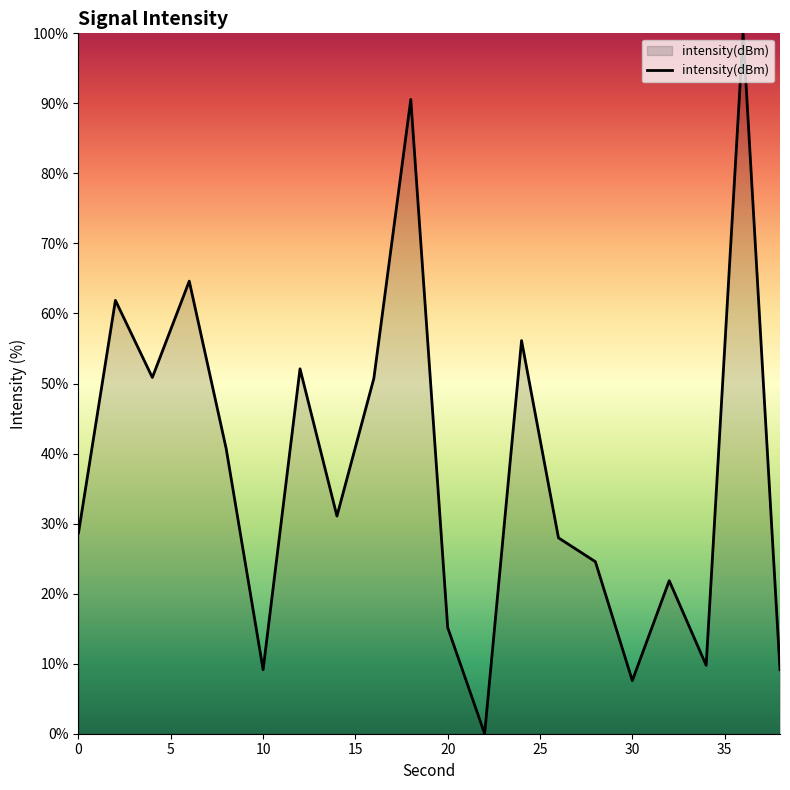

What is the value of the 13th point from the left?

56.1